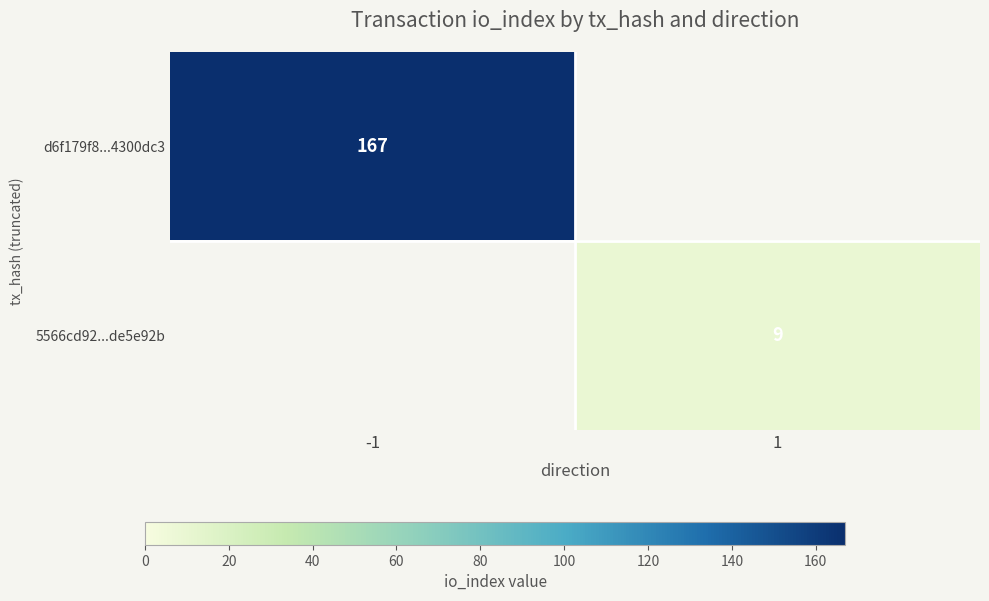

The 5566cd92...de5e92b series shows 16 at 1. True or false?

False